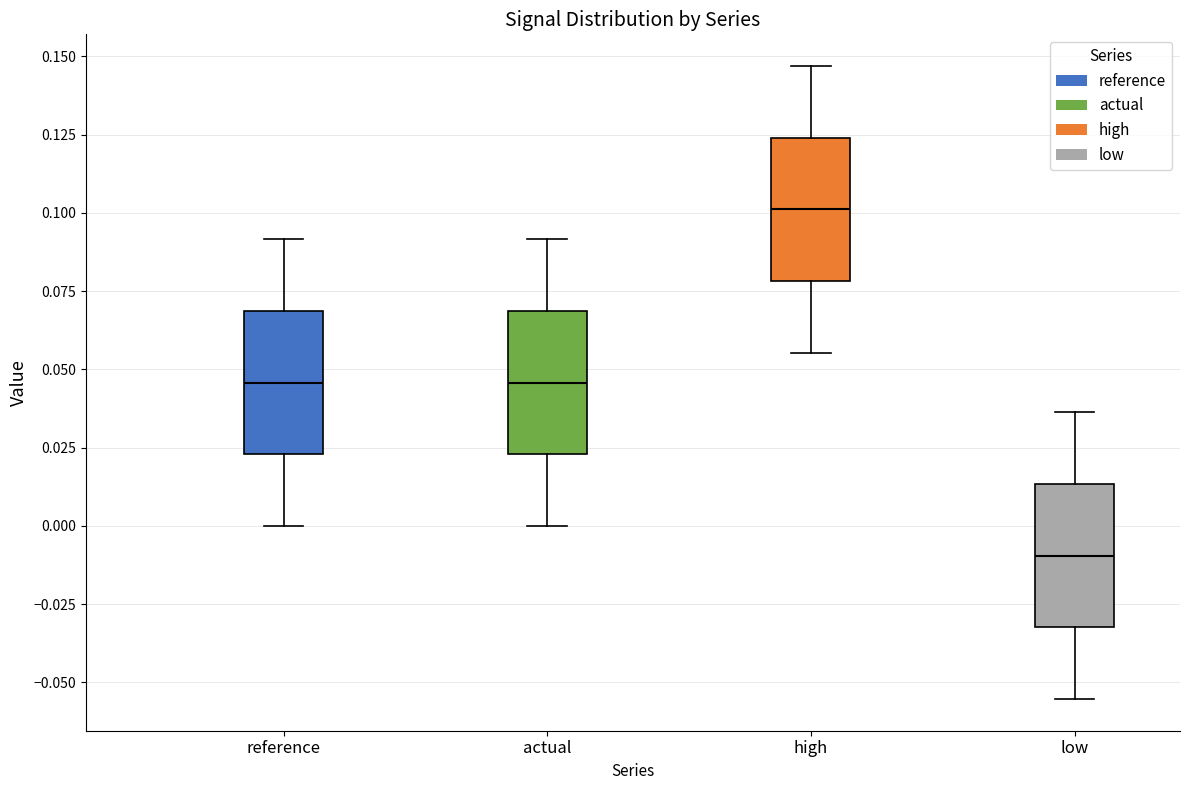

Which box's median line is the lowest?

low